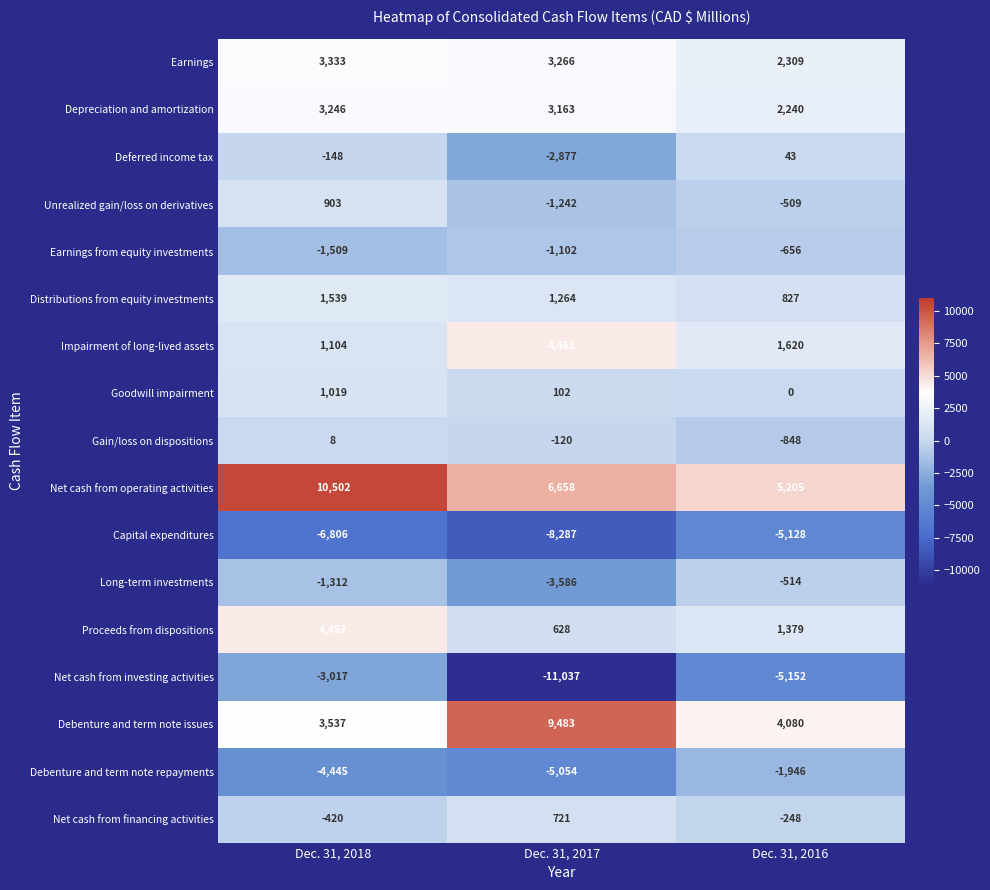

Which label corresponds to the smallest value in the chart?

Dec. 31, 2017